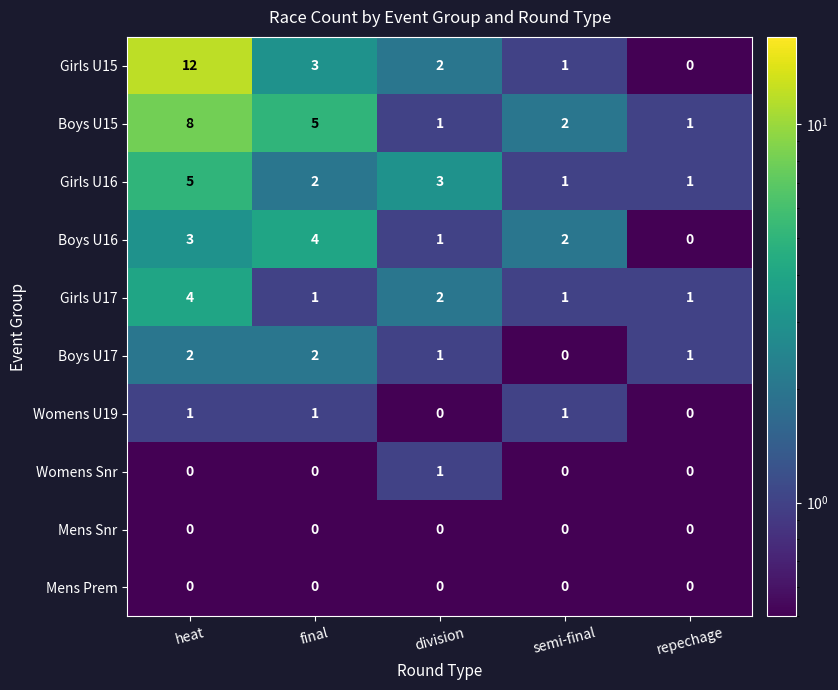

Which series has the largest total across all categories?

Girls U15